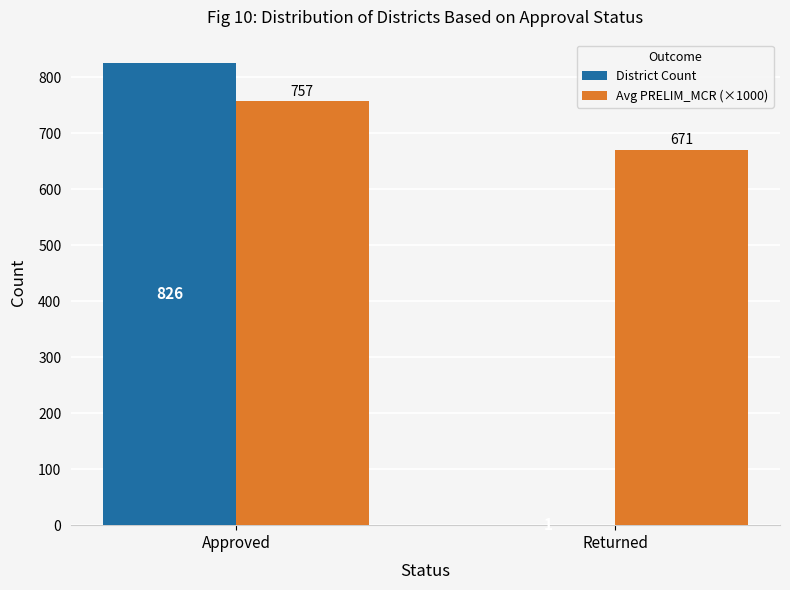

The District Count series shows 1 at Returned. True or false?

True